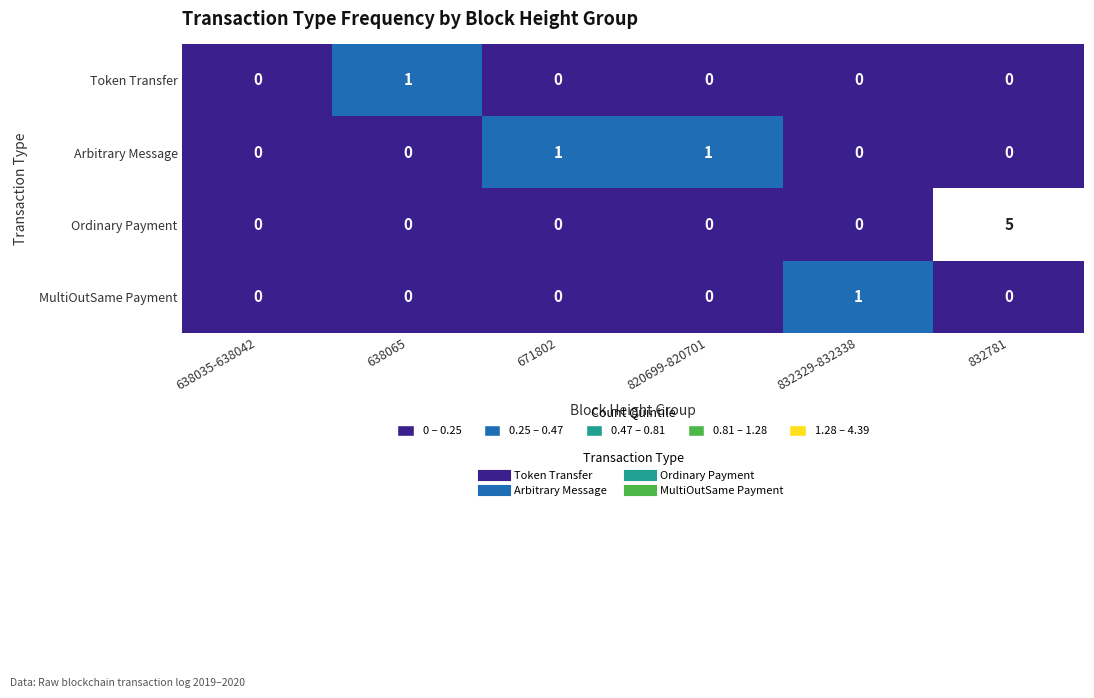

What is the difference between the maximum and minimum values in the Ordinary Payment series?

5